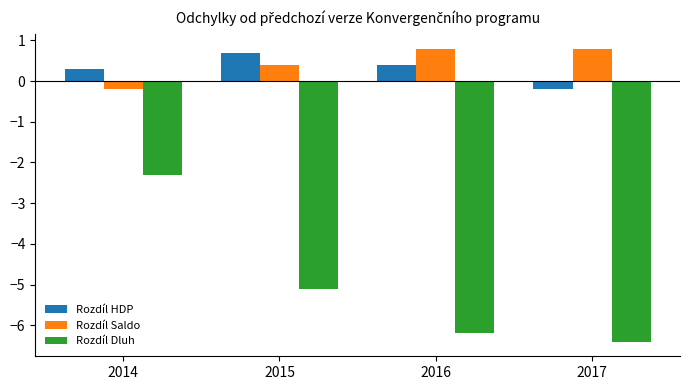

What is the maximum value for Rozdíl Saldo?

0.8